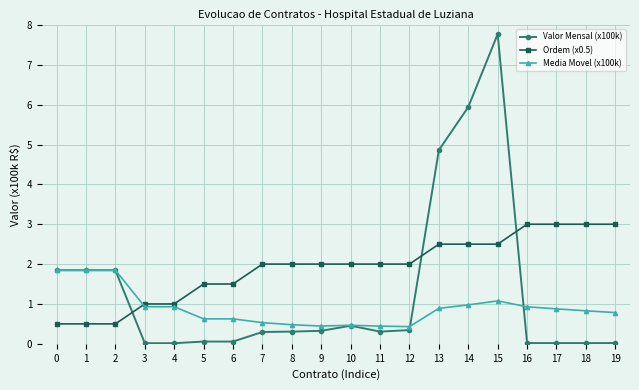

Which label corresponds to the largest value in the chart?

15